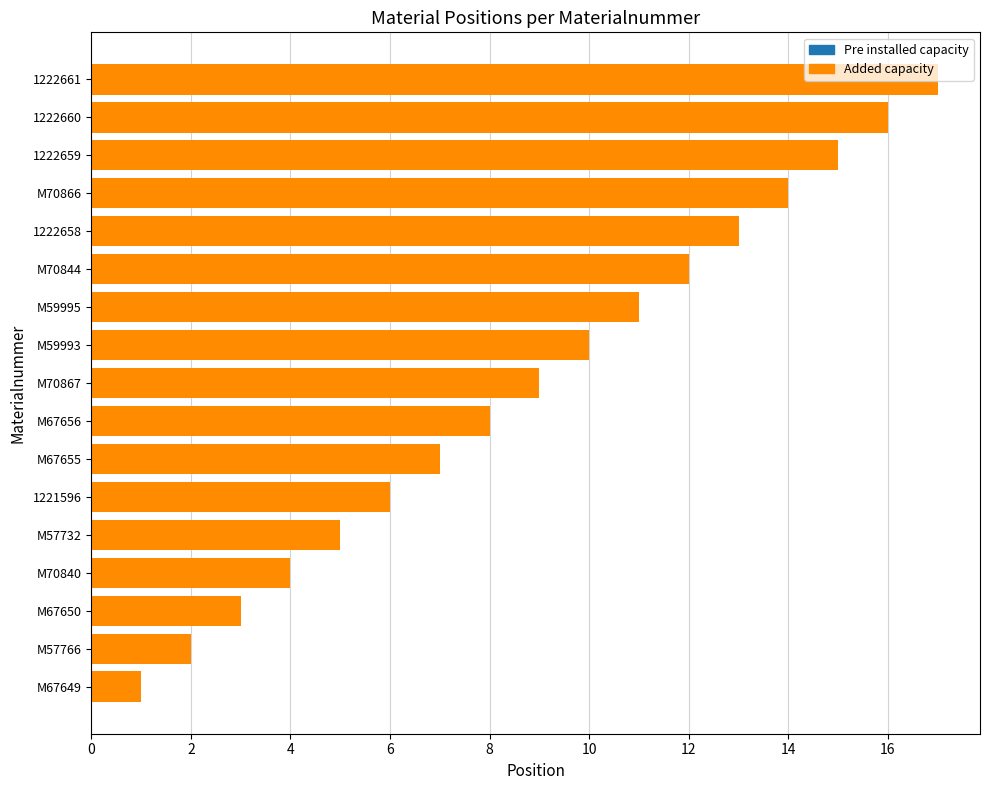

How many bars are there in total?

34